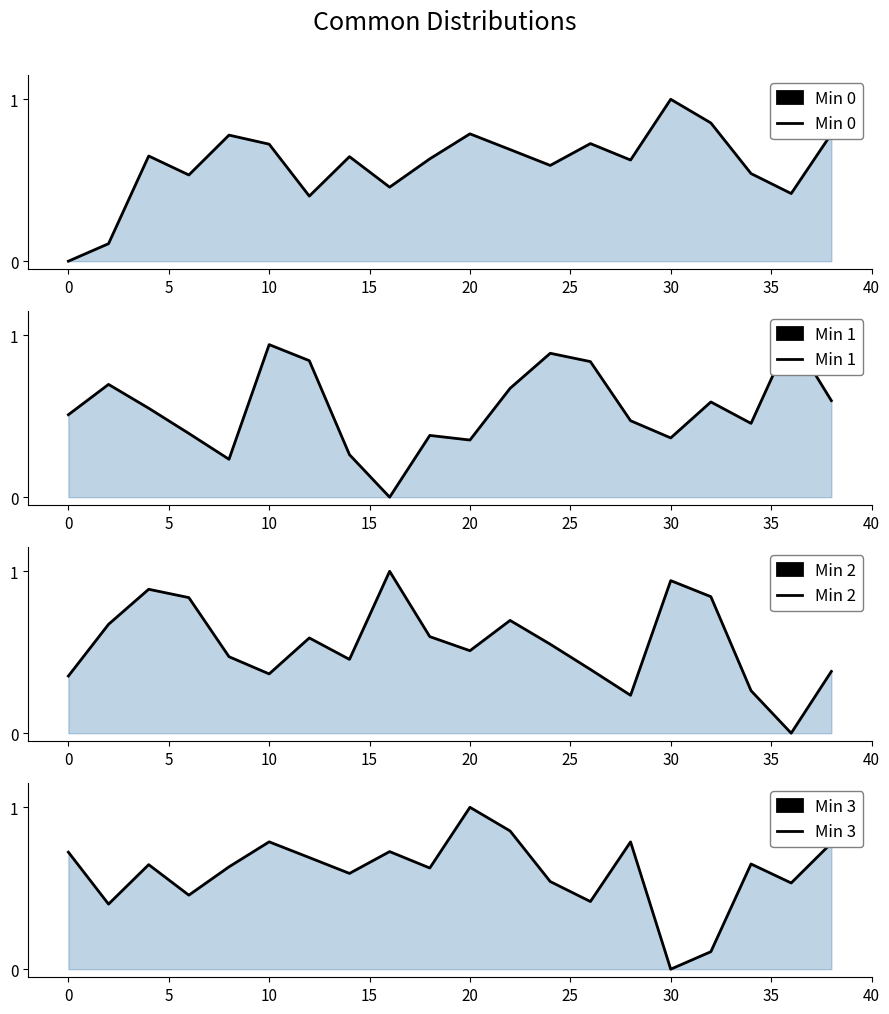

After their last crossing, which series has the higher values: Min 3 or Min 1?

Min 3